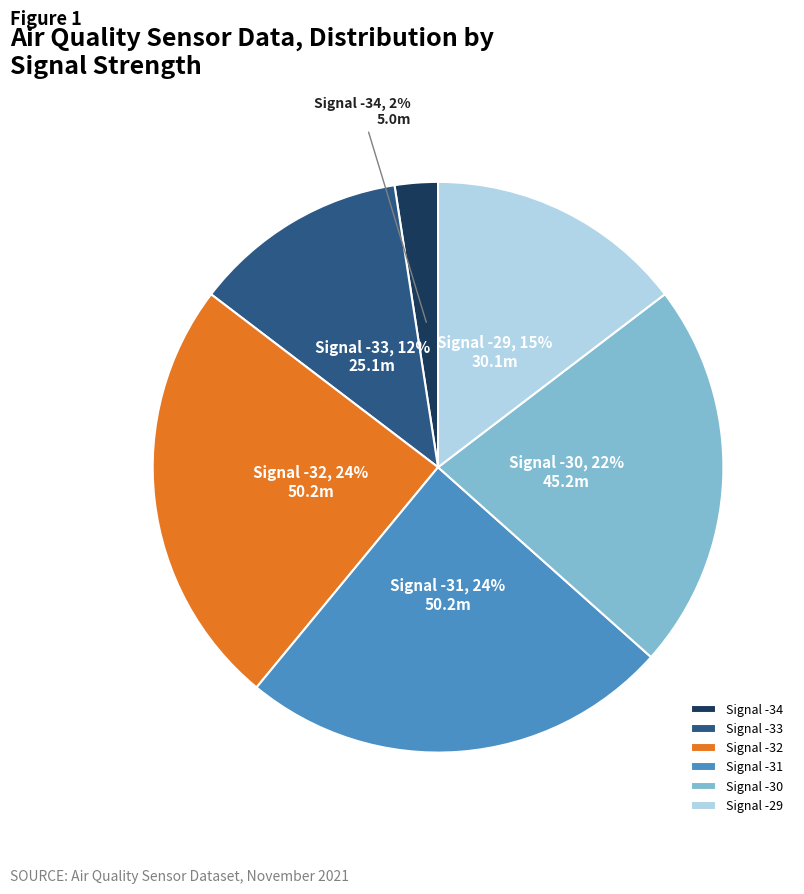

What percentage is the Signal -32 slice, to the nearest percent?

24%